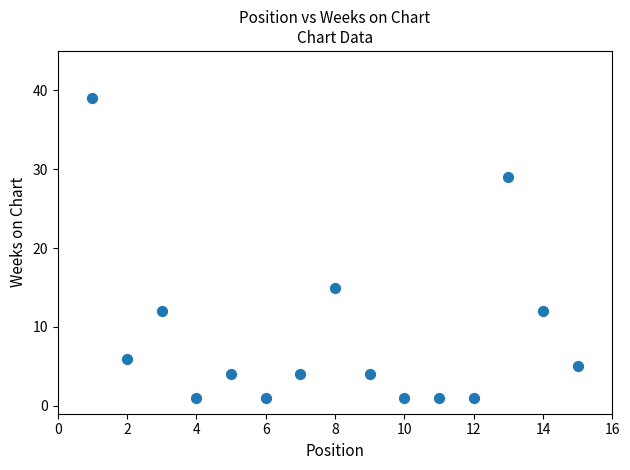

What is the range of X values (max minus min)?

14